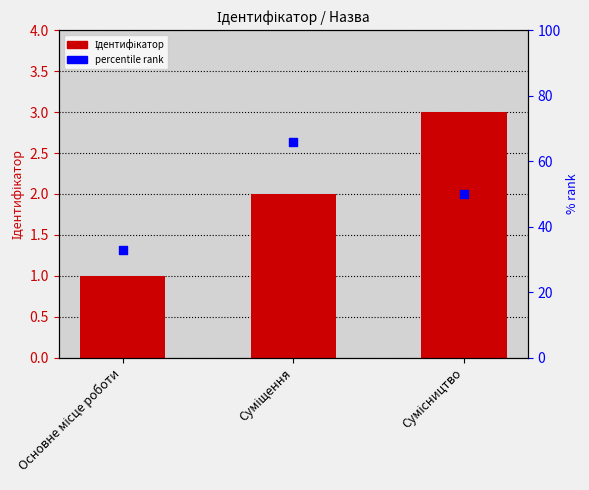

What is the total value across all series at Основне місце роботи?

34